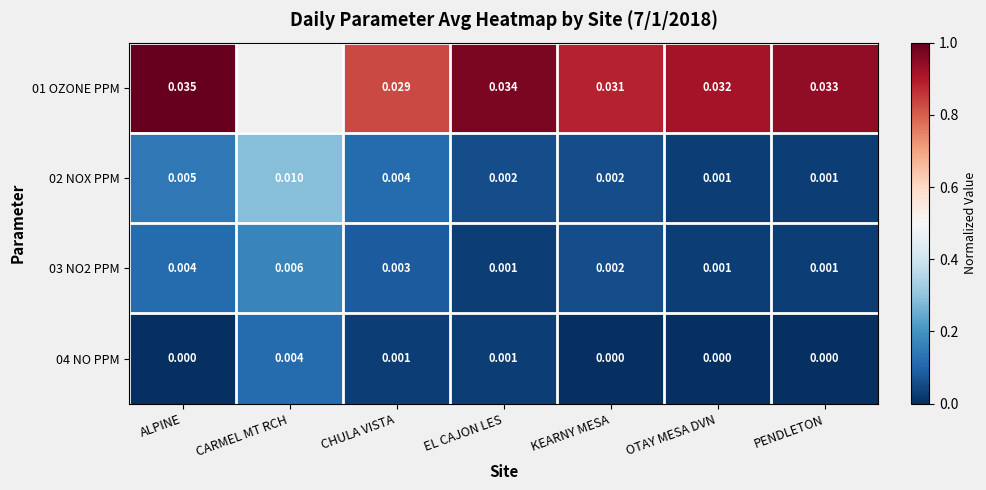

Is the value of 02 NOX PPM at PENDLETON greater than the value of 04 NO PPM at ALPINE?

Yes